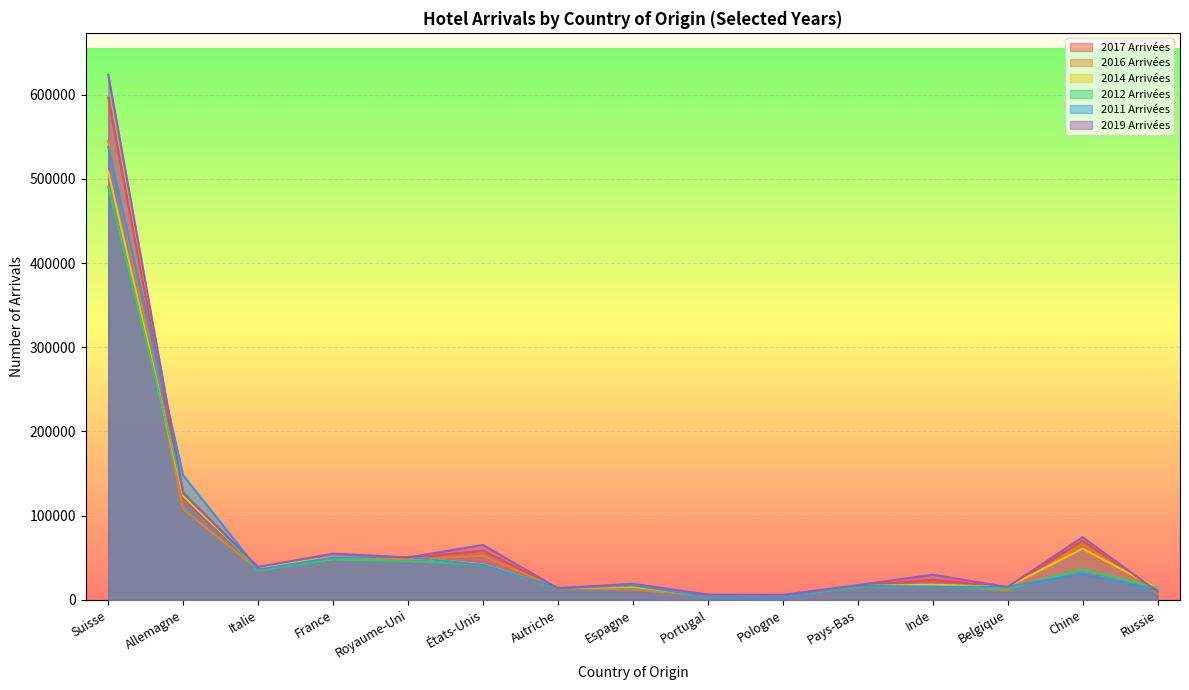

How many values in the 2019 Arrivées series are below 29775?

7